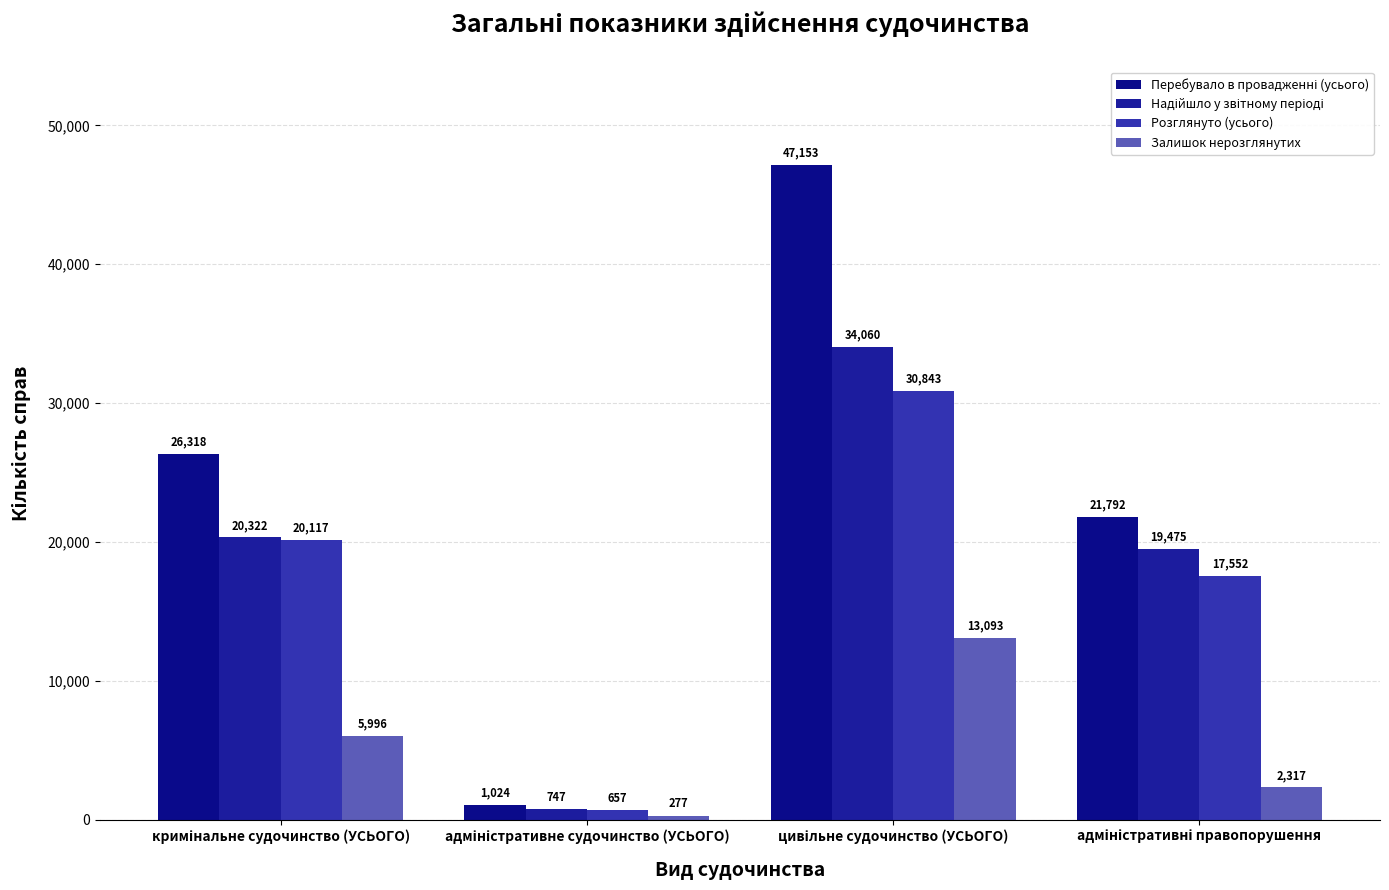

Reading left to right, list all the values displayed in this chart.

Перебувало в провадженні (усього): кримінальне судочинство (УСЬОГО)=26318	адміністративне судочинство (УСЬОГО)=1024	цивільне судочинство (УСЬОГО)=47153	адміністративні правопорушення=21792
Надійшло у звітному періоді: кримінальне судочинство (УСЬОГО)=20322	адміністративне судочинство (УСЬОГО)=747	цивільне судочинство (УСЬОГО)=34060	адміністративні правопорушення=19475
Розглянуто (усього): кримінальне судочинство (УСЬОГО)=20117	адміністративне судочинство (УСЬОГО)=657	цивільне судочинство (УСЬОГО)=30843	адміністративні правопорушення=17552
Залишок нерозглянутих: кримінальне судочинство (УСЬОГО)=5996	адміністративне судочинство (УСЬОГО)=277	цивільне судочинство (УСЬОГО)=13093	адміністративні правопорушення=2317